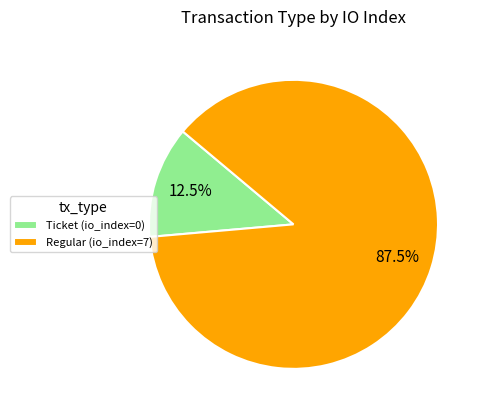

Count the number of slices in the pie.

2